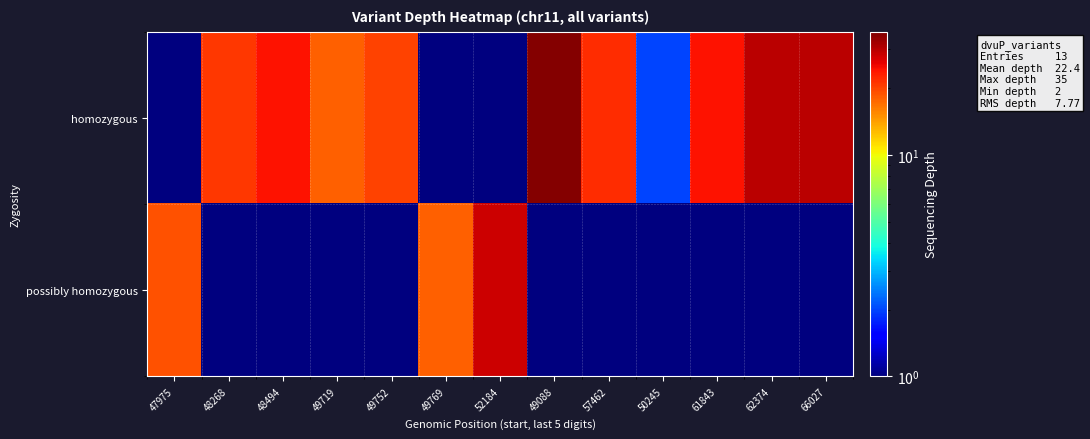

How many distinct data groups are displayed?

2